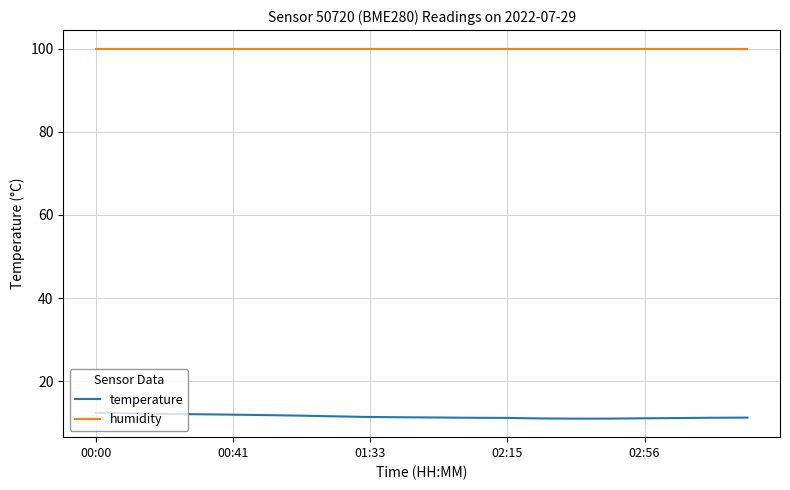

Which series has the largest total across all categories?

humidity